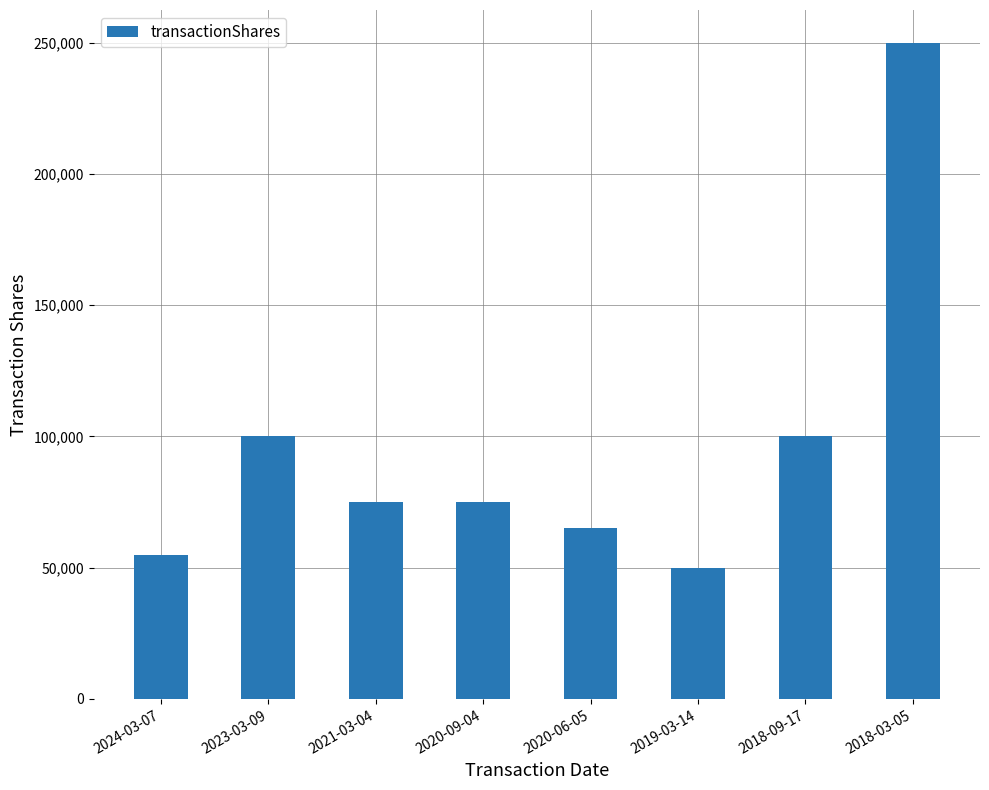

What is the difference between the values at 2021-03-04 and 2020-06-05?

10000